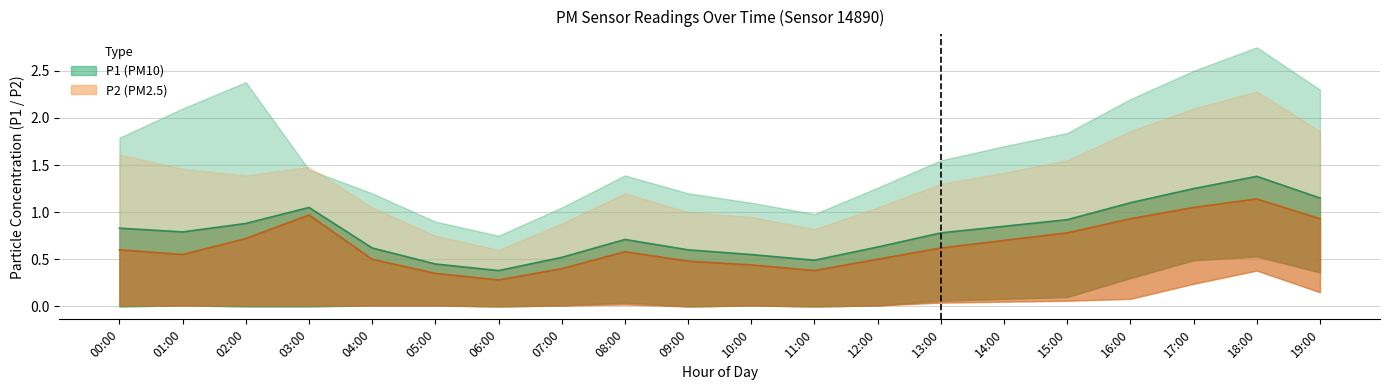

True or false: P2_upper has a value of 2.7 at 17:00.

False